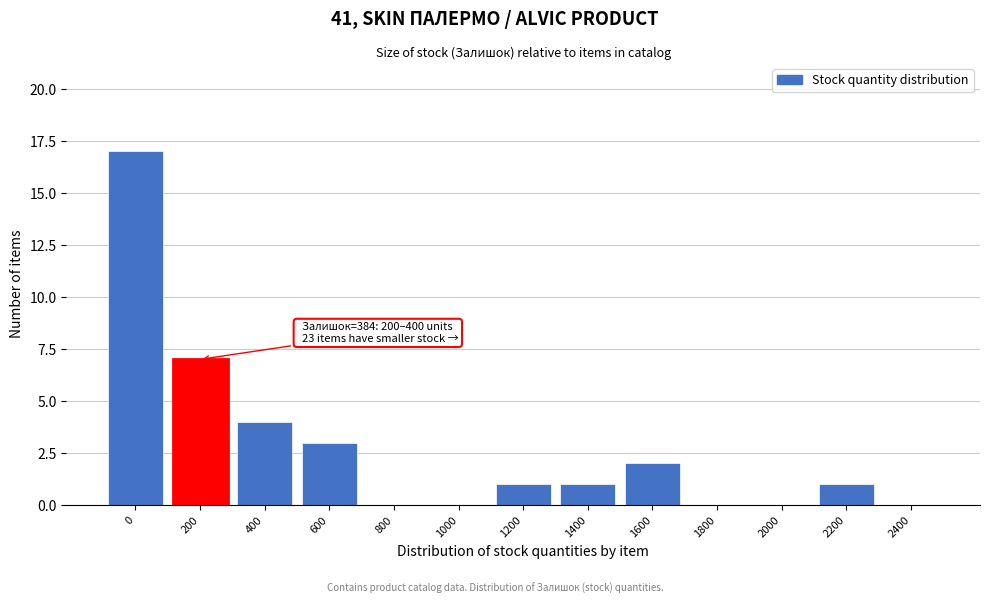

Reading right to left, what are all the values shown in this chart?

2400=0	2200=1	2000=0	1800=0	1600=2	1400=1	1200=1	1000=0	800=0	600=3	400=4	200=7	0=17